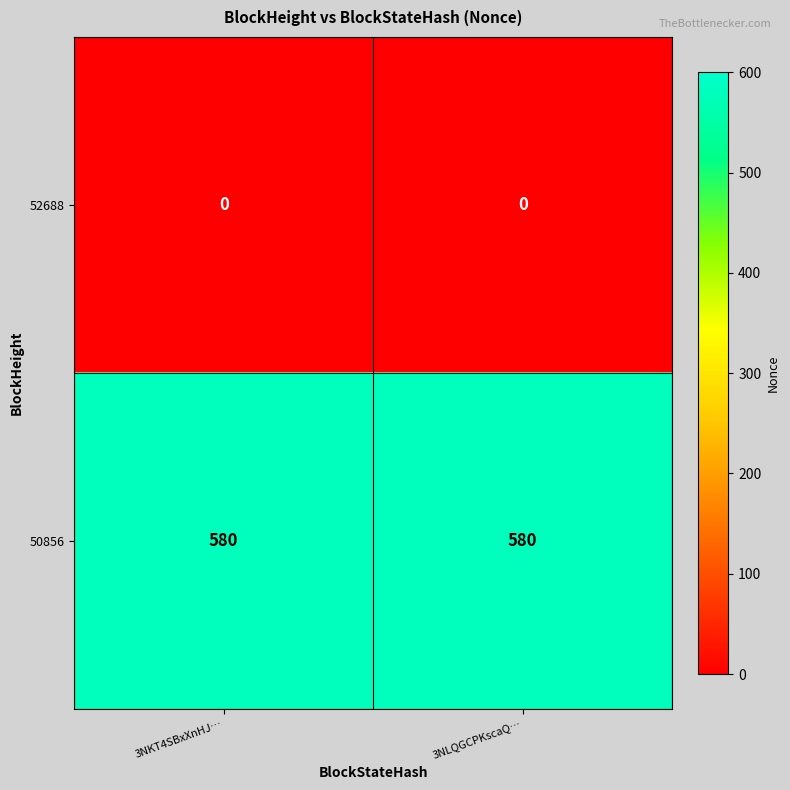

Rank the series at 3NKT4SBxXnHJ… from highest to lowest value.

50856, 52688